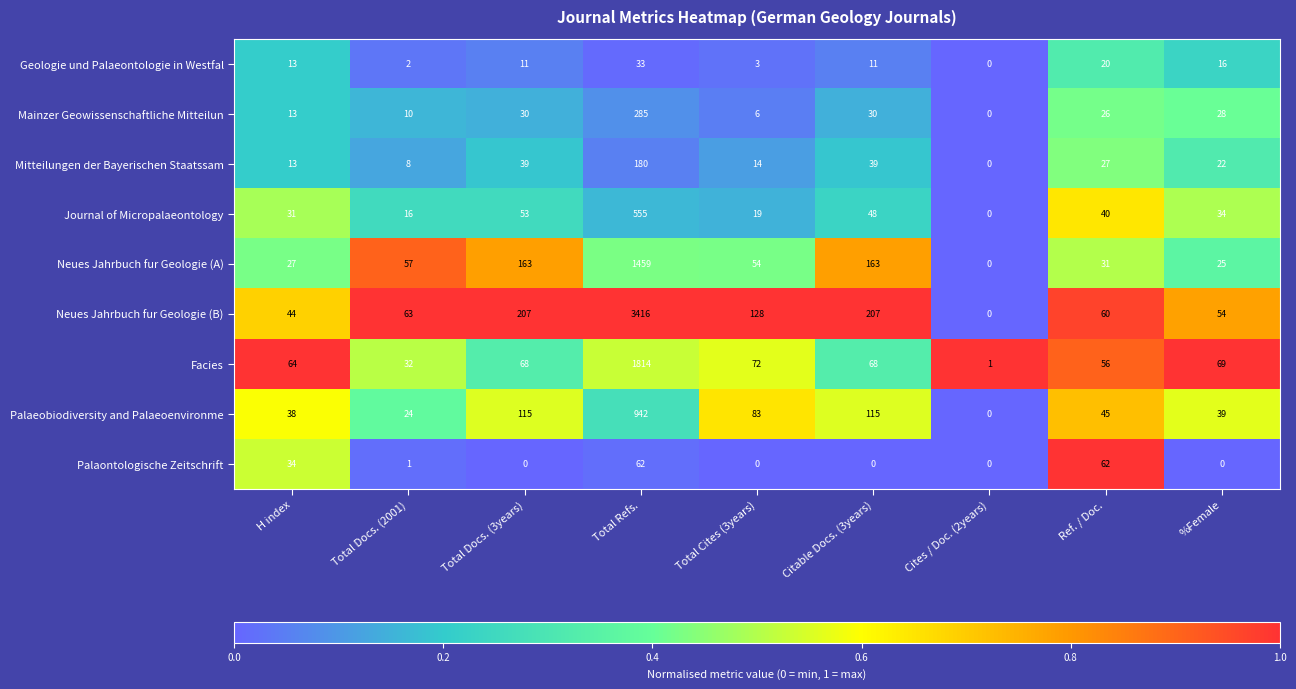

At Total Docs. (3years), list the series in order from largest to smallest.

Neues Jahrbuch fur Geologie (B), Neues Jahrbuch fur Geologie (A), Palaeobiodiversity and Palaeoenvironme, Facies, Journal of Micropalaeontology, Mitteilungen der Bayerischen Staatssam, Mainzer Geowissenschaftliche Mitteilun, Geologie und Palaeontologie in Westfal, Palaontologische Zeitschrift